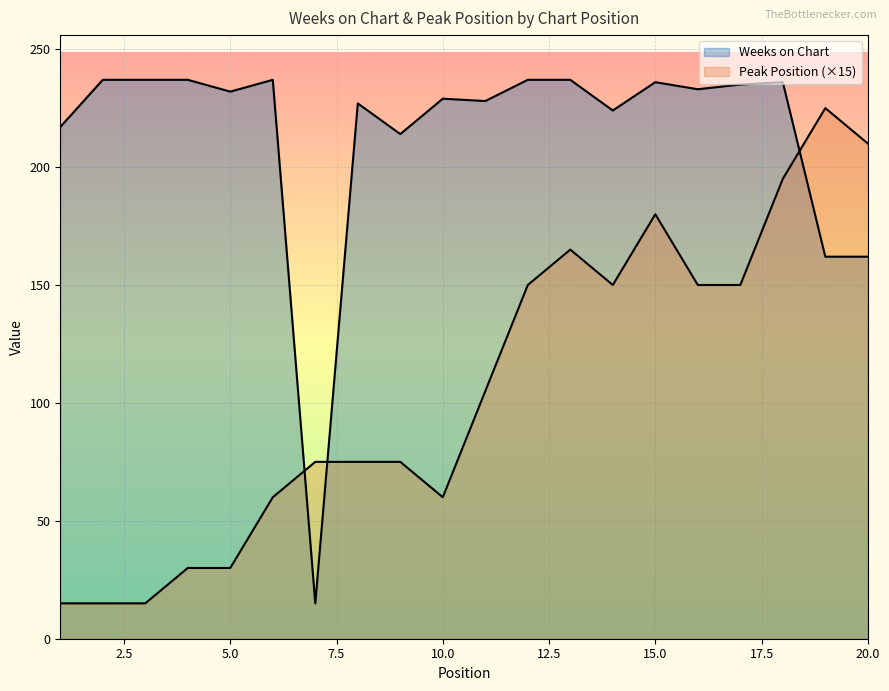

What value does the Peak Position series have at 19?

225